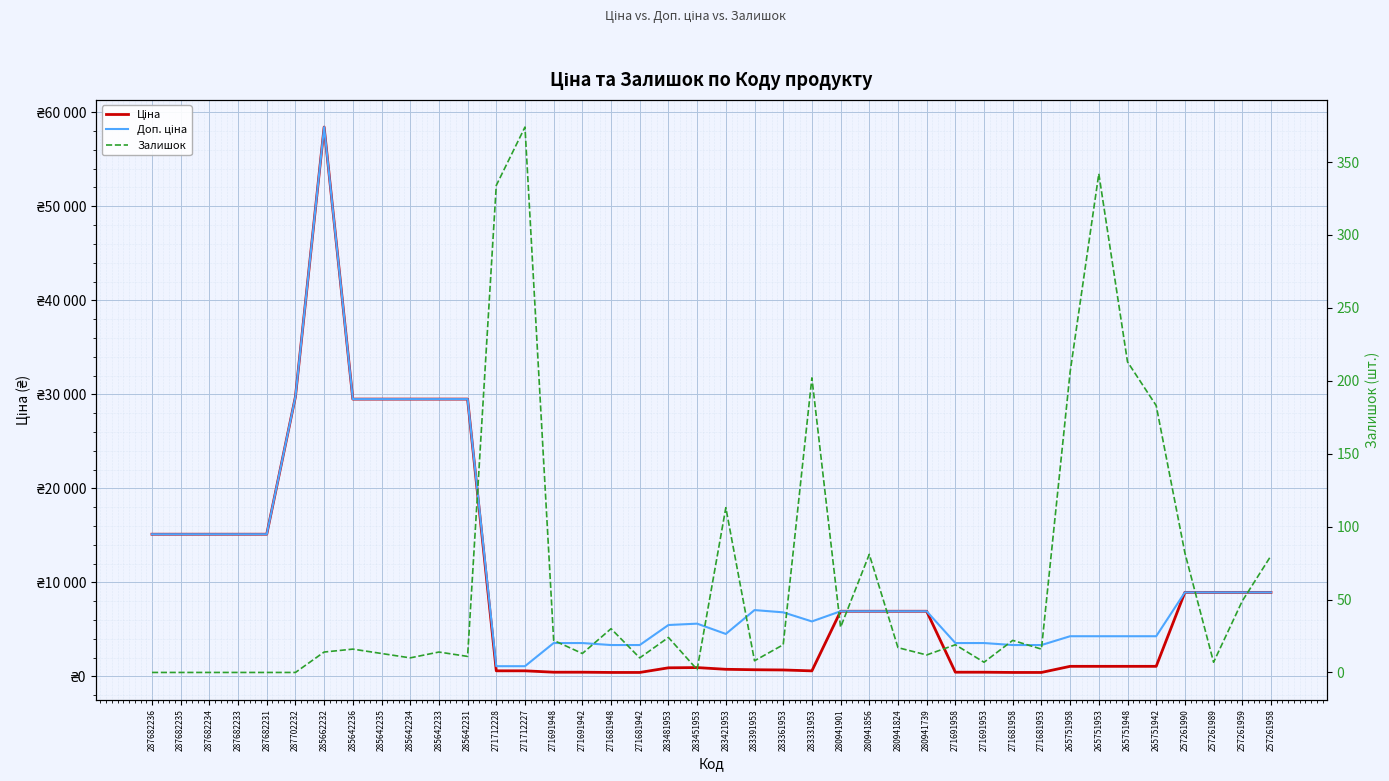

True or false: Залишок has a value of 136.4 at 283331953.

False